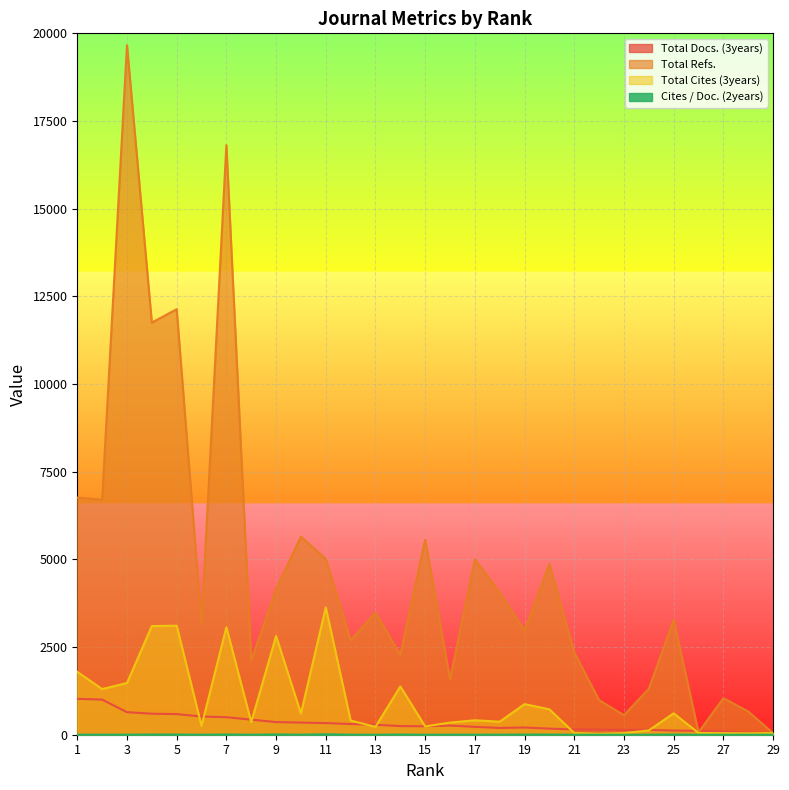

What is the maximum value for Total Cites (3years)?

3631